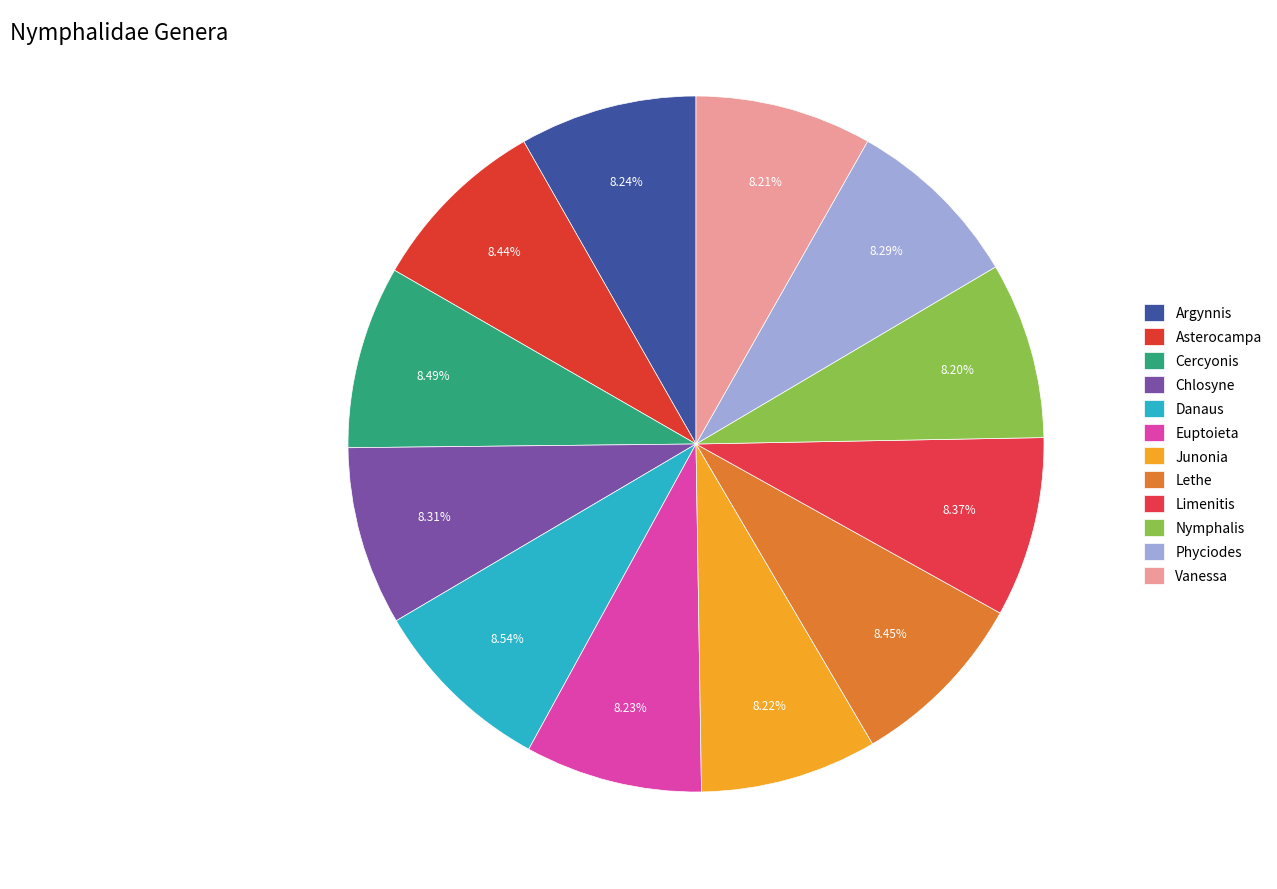

Is there any slice that represents more than half of the pie?

No